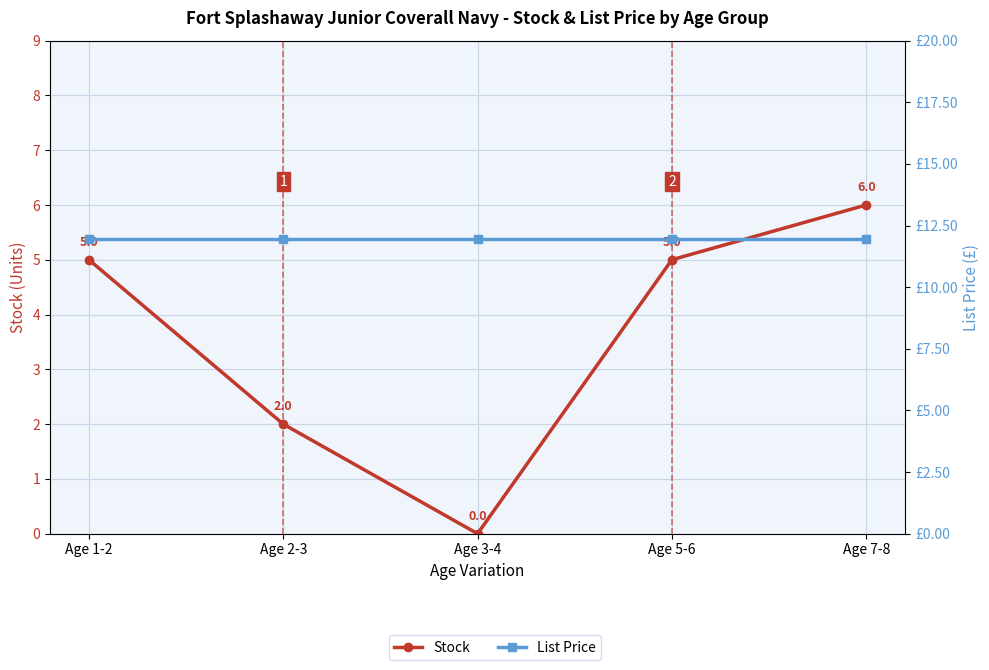

How many values in Stock are above zero?

4